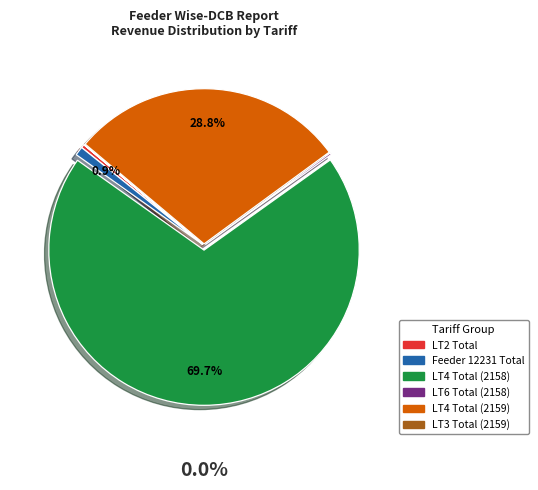

Is there any slice that represents more than half of the pie?

Yes